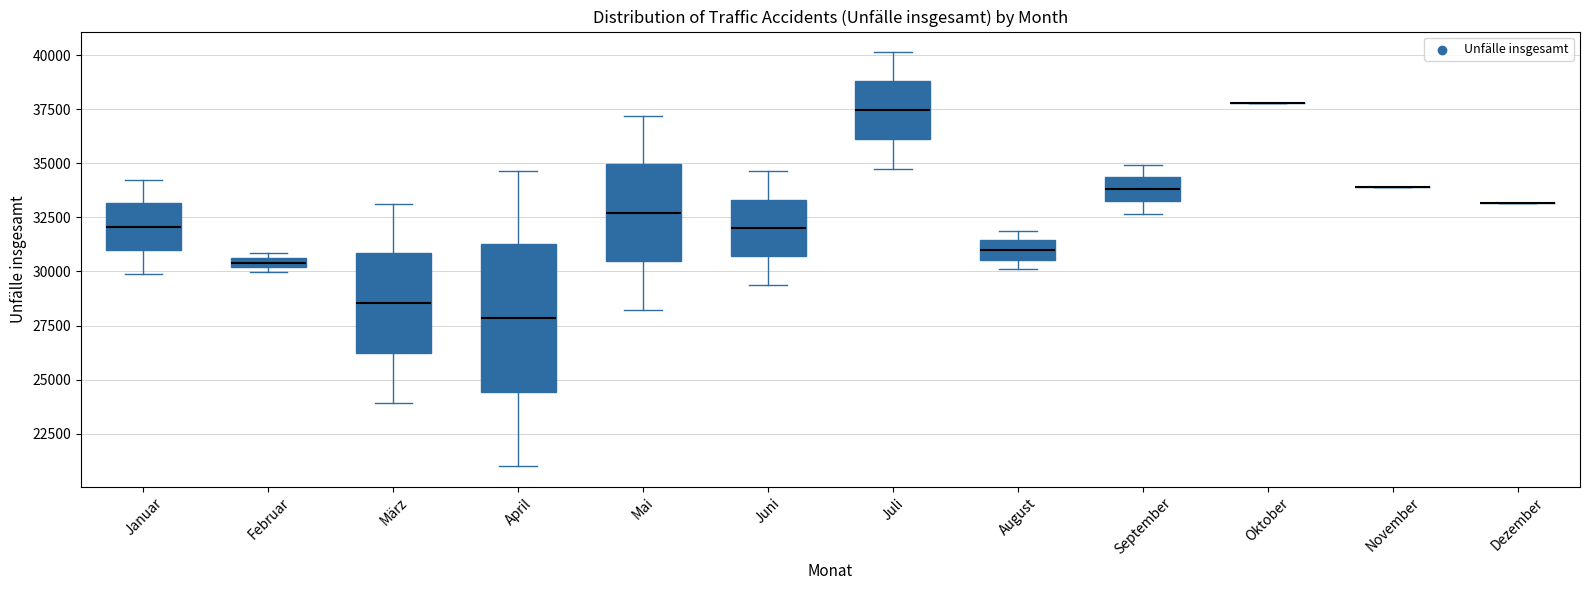

Comparing the boxes themselves (not the whiskers), which one is the tallest?

April